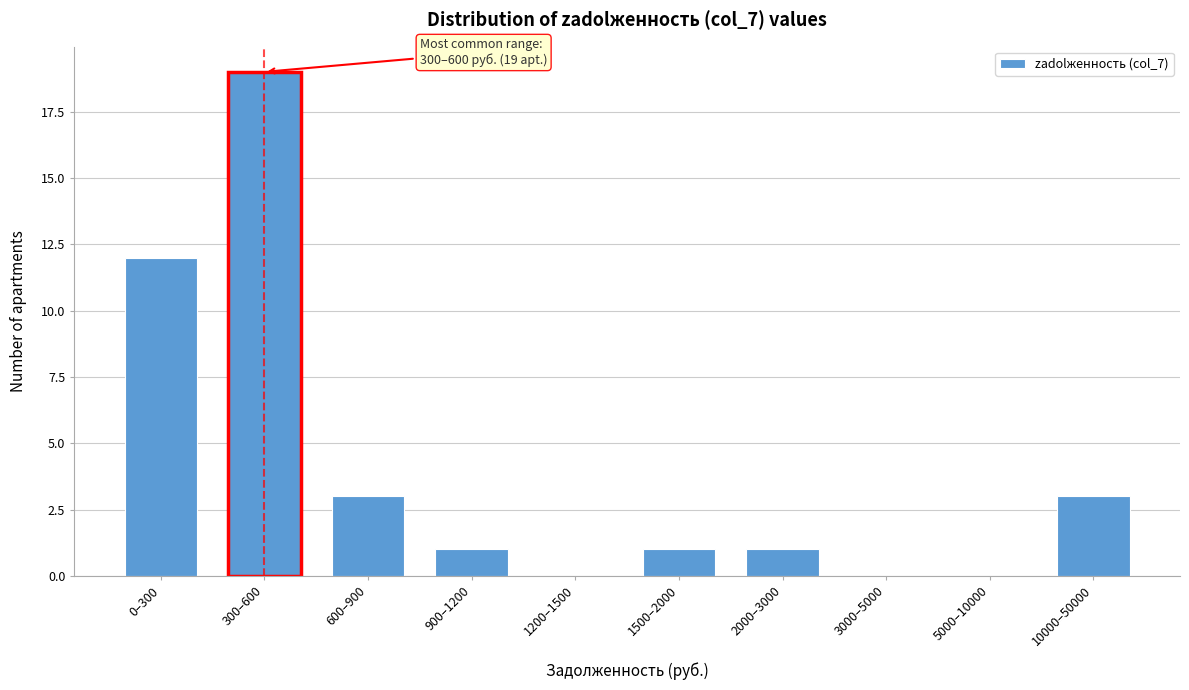

Reading left to right, transcribe all the data shown in this chart.

0–300=12	300–600=19	600–900=3	900–1200=1	1200–1500=0	1500–2000=1	2000–3000=1	3000–5000=0	5000–10000=0	10000–50000=3